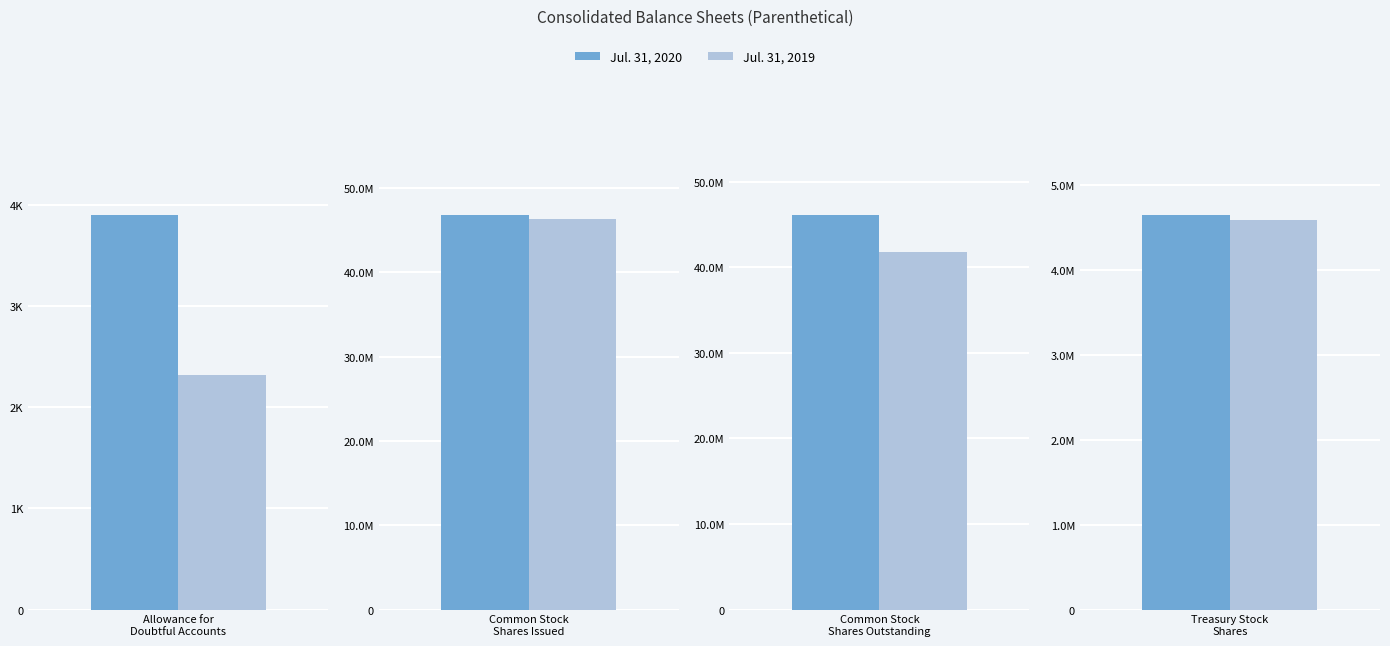

How many bars are there in total?

8